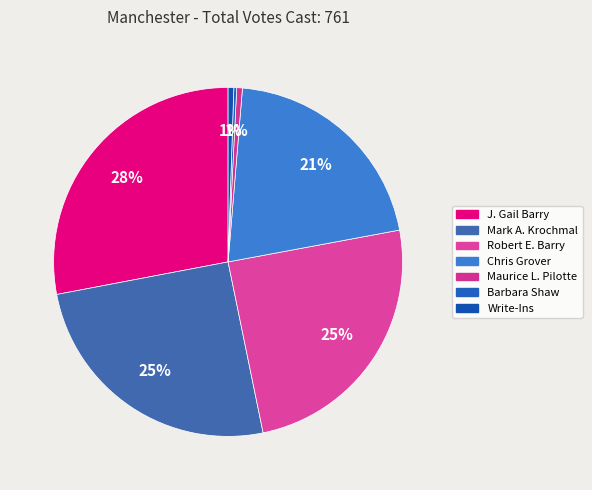

To the nearest percent, what is the difference between the largest and smallest slice percentages?

28%